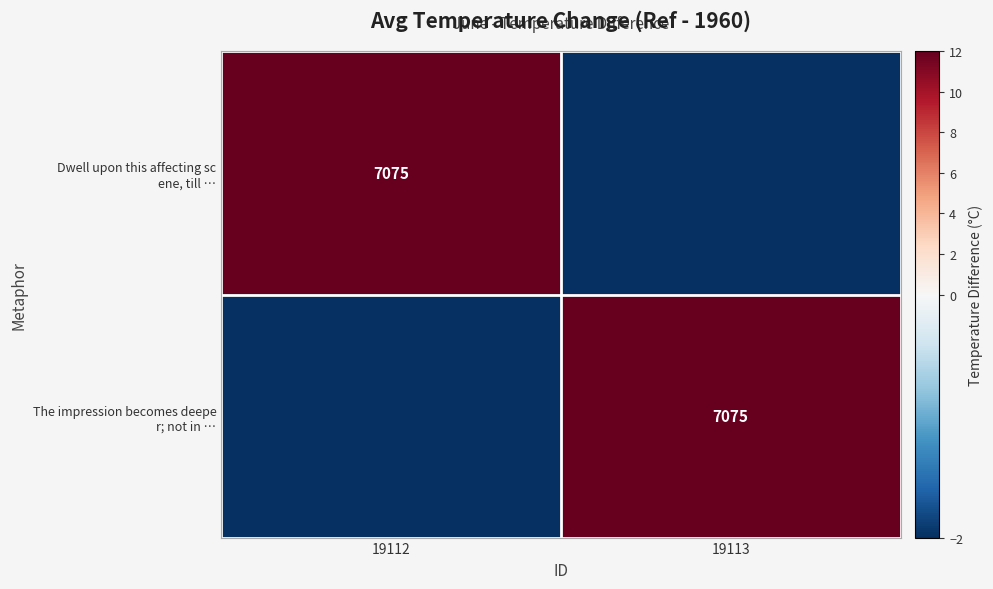

Which has a higher value, 19113 or 19112?

19112